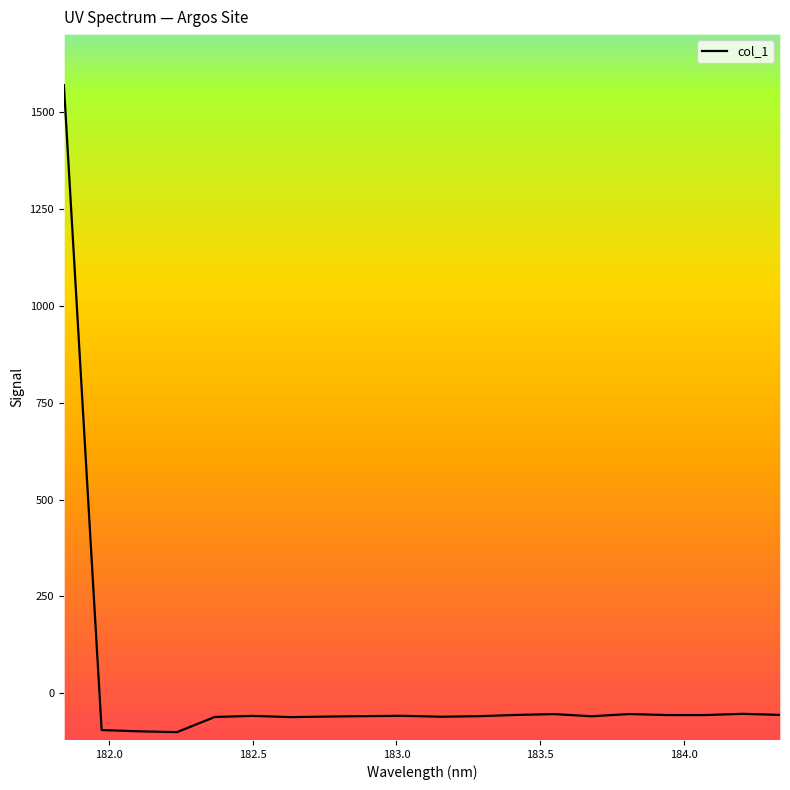

What is the difference between the maximum and minimum values?

1668.2